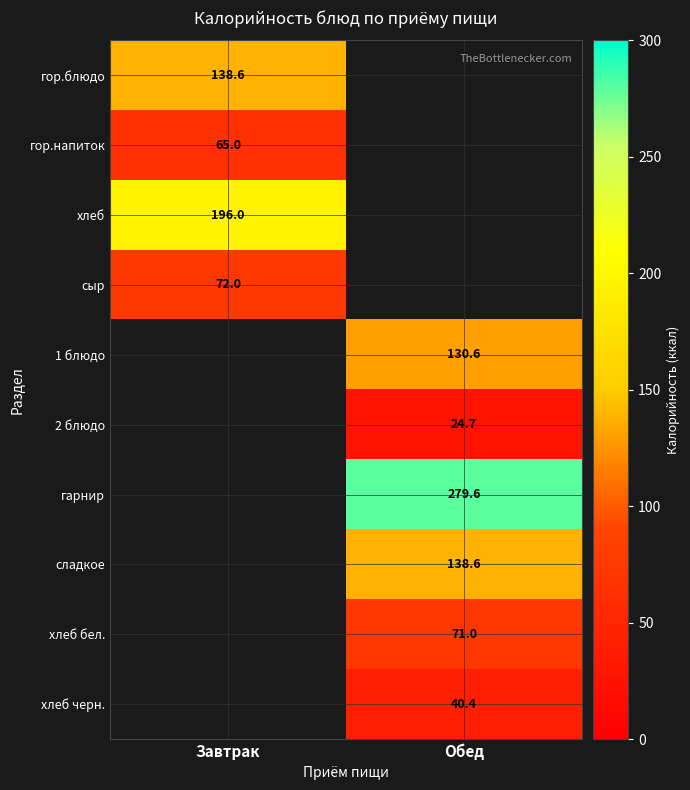

How many categories are shown in the chart?

2